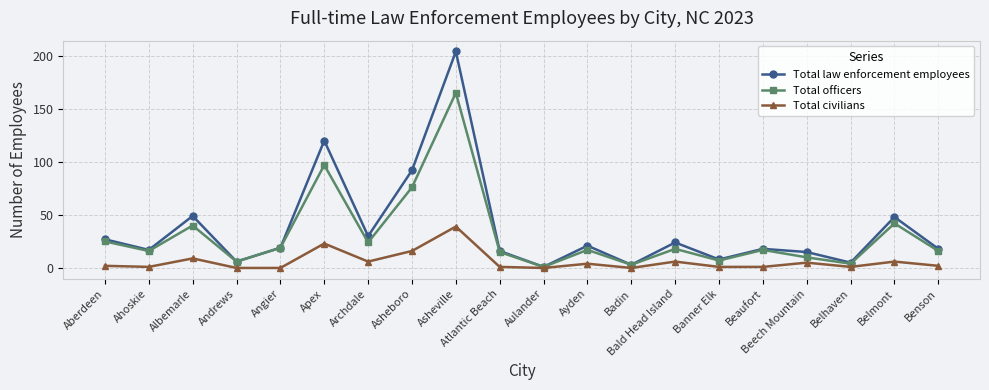

Where is the first local maximum for Total civilians?

Albemarle